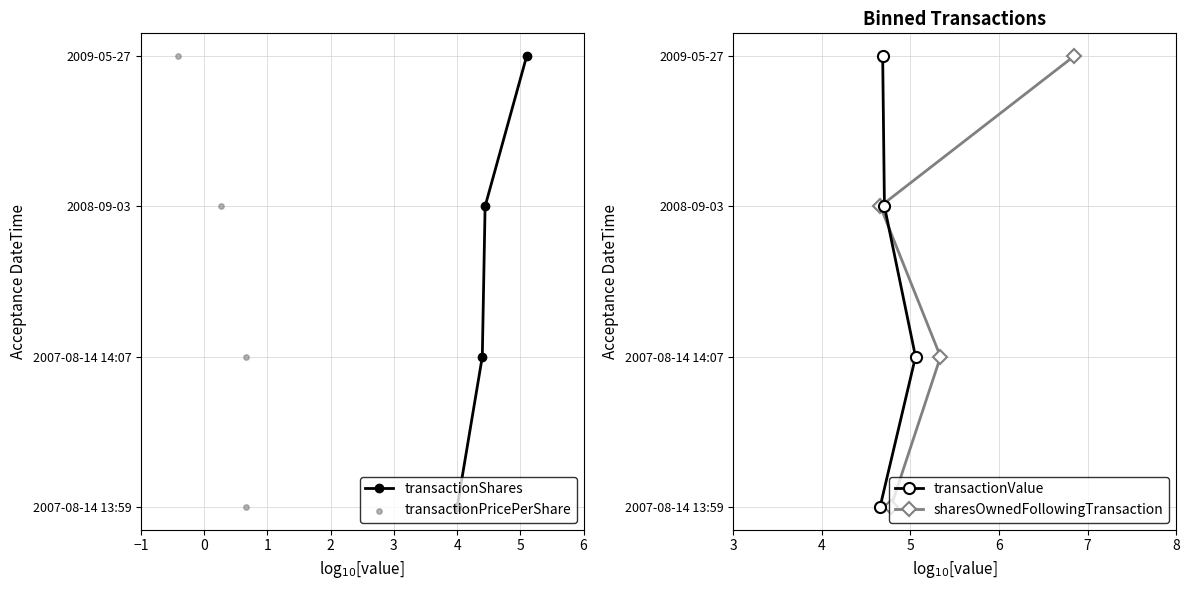

Which series reaches the maximum Y coordinate?

transactionShares